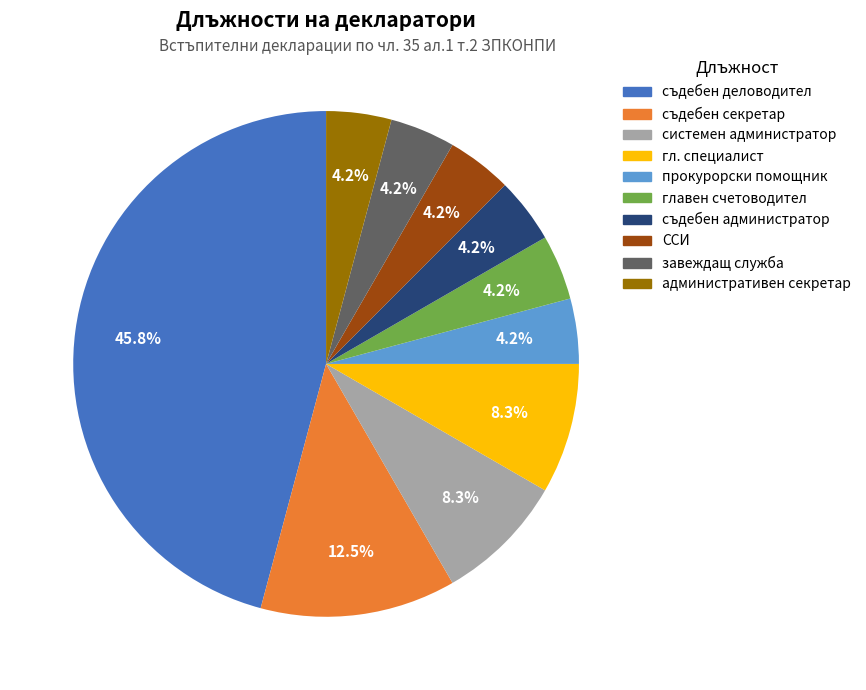

To the nearest percent, what is the average slice percentage?

10%